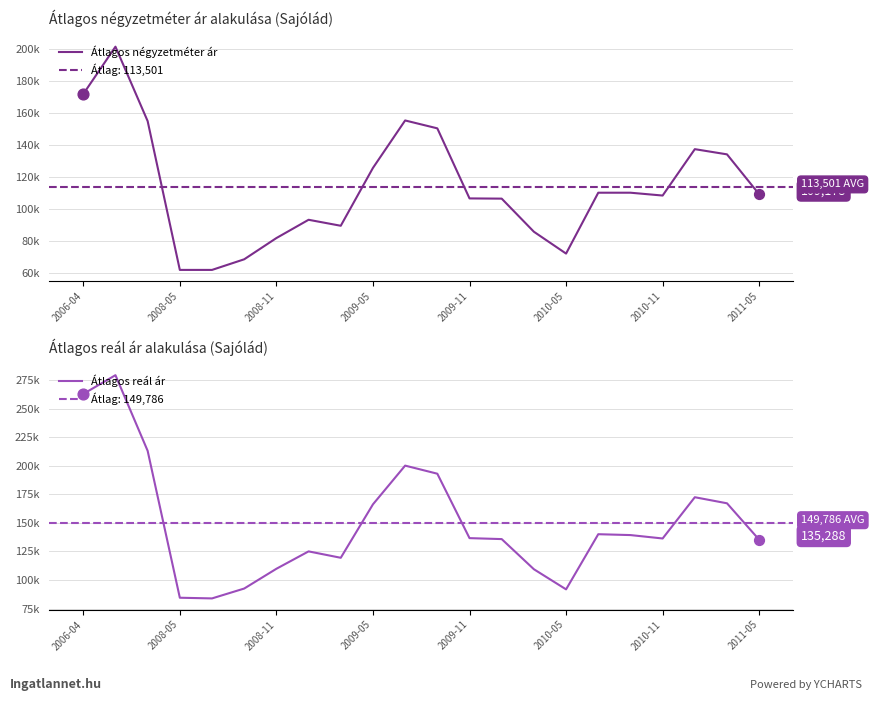

Which series has the widest spread of Y values?

Átlagos reál ár